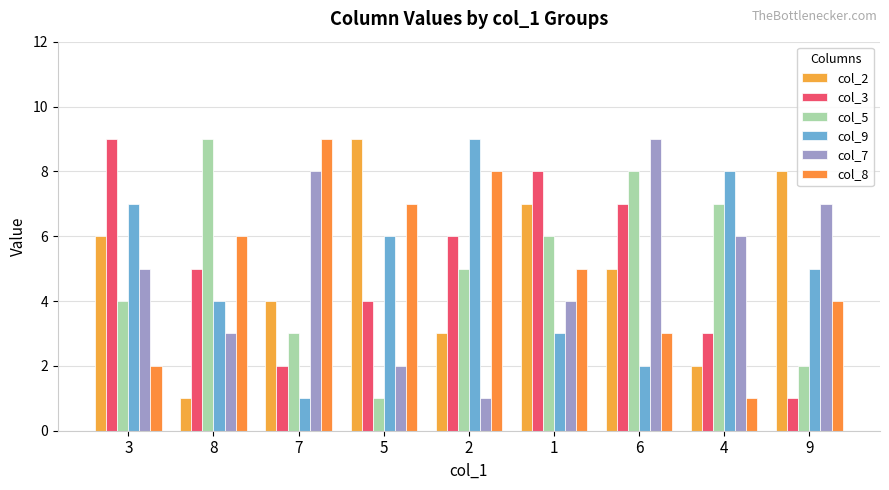

At how many categories does at least one series exceed 6?

9